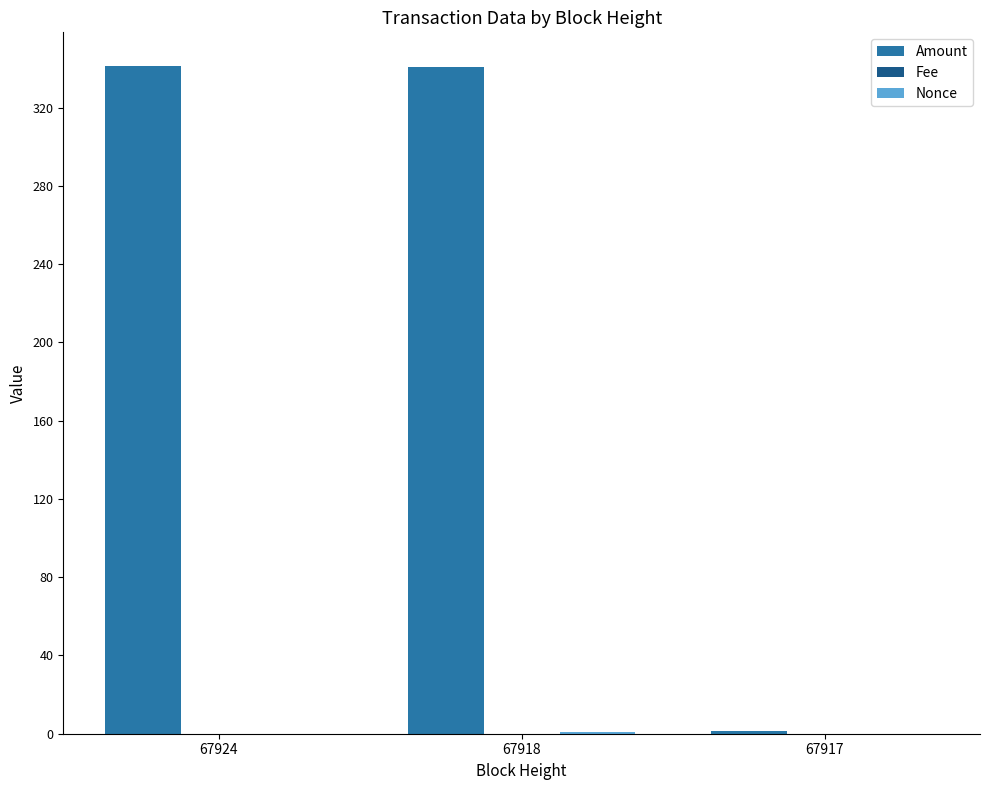

How many series are shown in this chart?

3